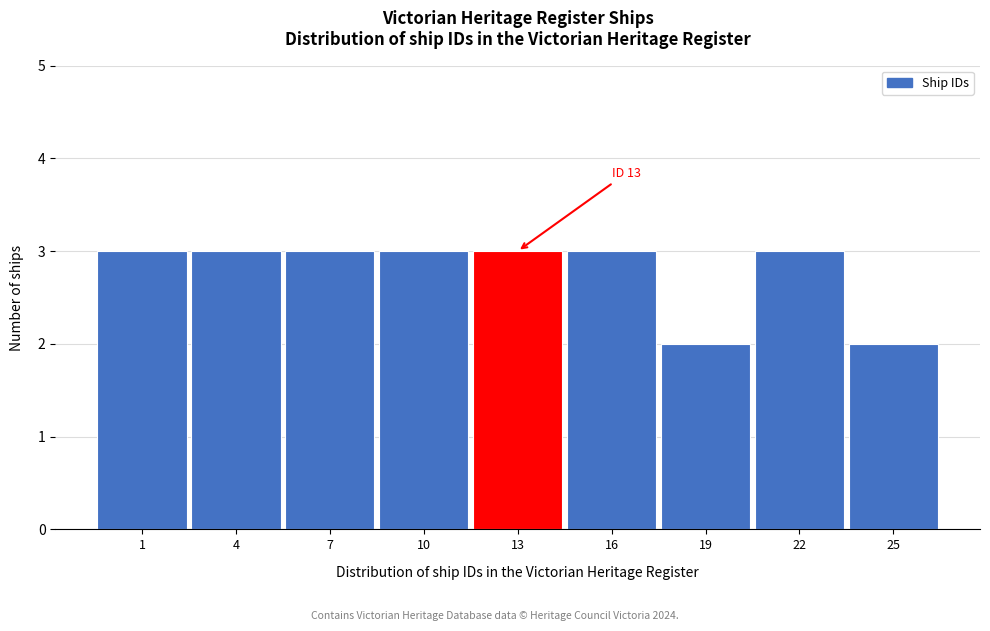

Reading right to left, list all the values displayed in this chart.

2	3	2	3	3	3	3	3	3